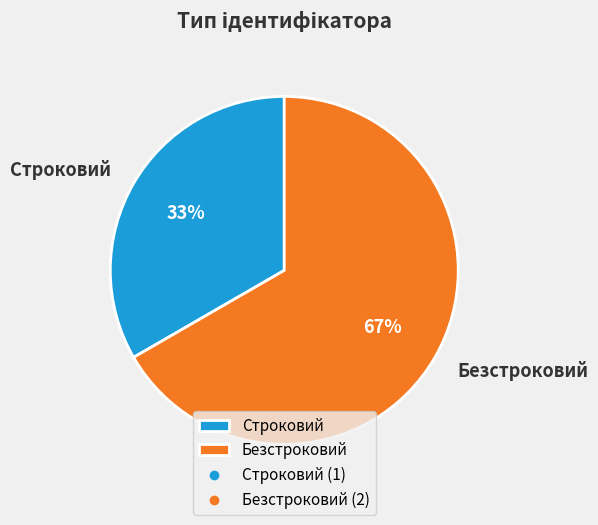

Is the sum of Строковий and Безстроковий greater than half?

Yes